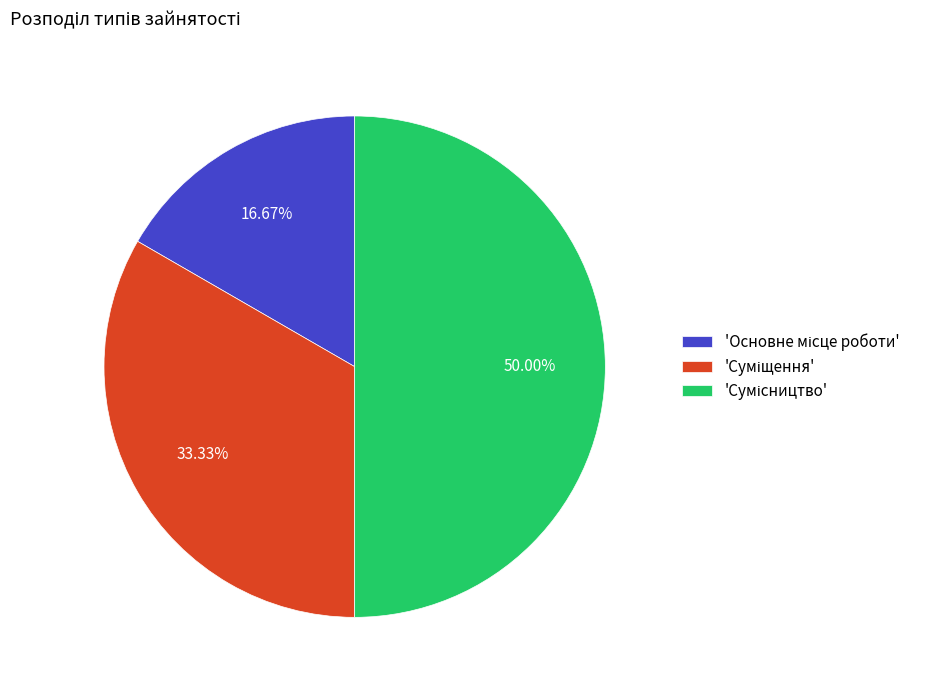

How many slices are in this pie chart?

3